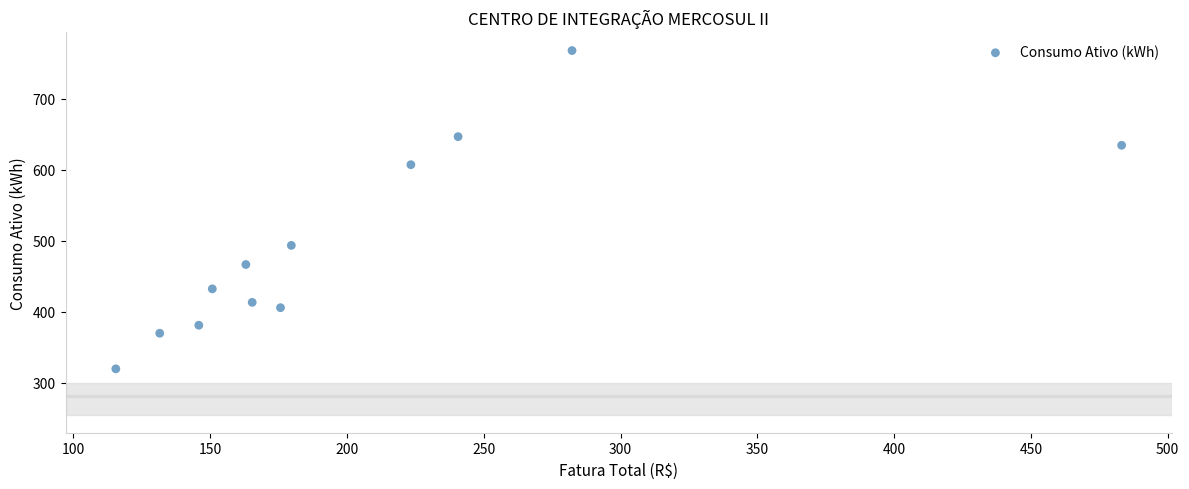

What is the average Y value?

494.8